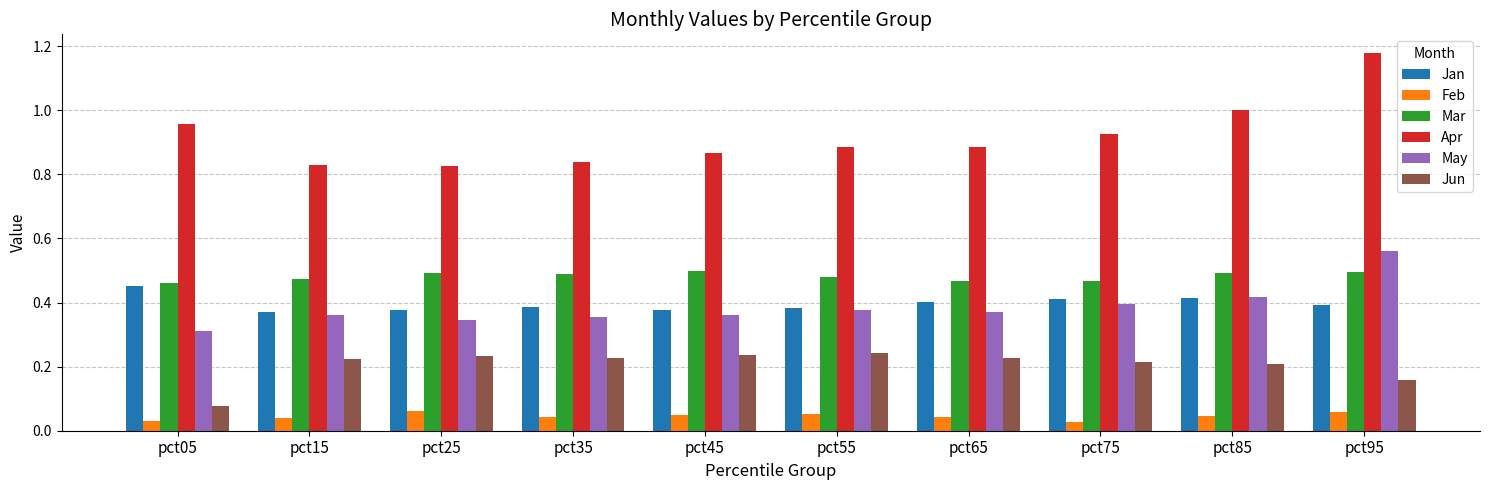

The value of Mar at pct85 is 0.7. True or false?

False